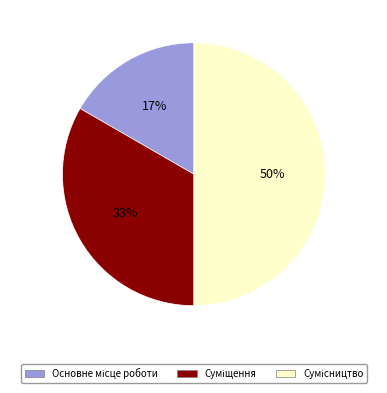

To the nearest percent, what is the average slice percentage?

33%